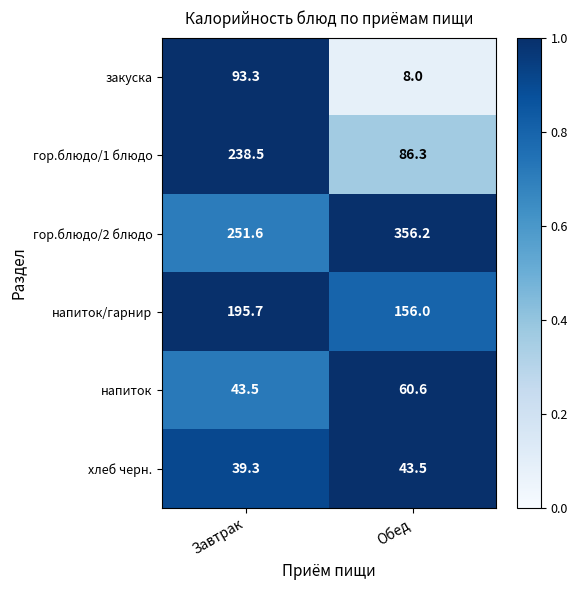

At which label does хлеб черн. reach its peak?

Обед